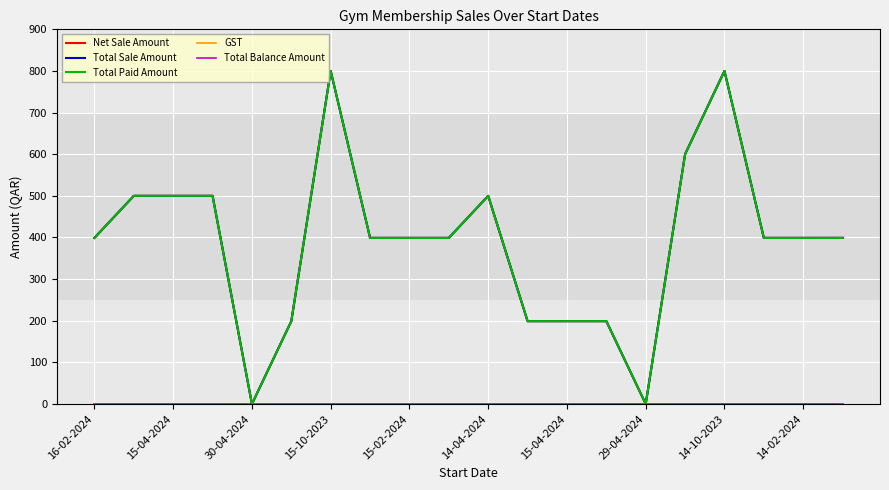

What is the maximum value shown in the chart?

800